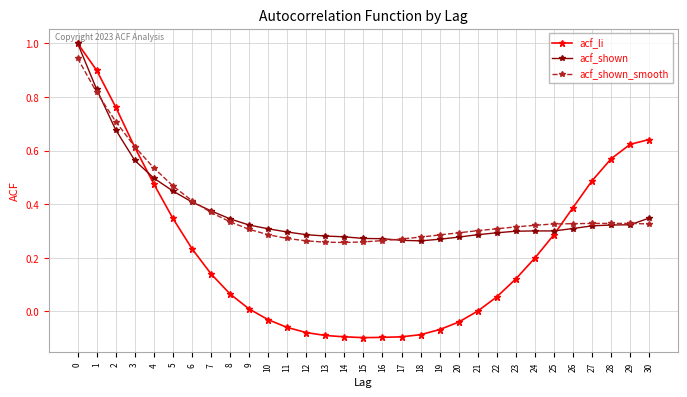

Which series changed the most between 18 and 30?

acf_li